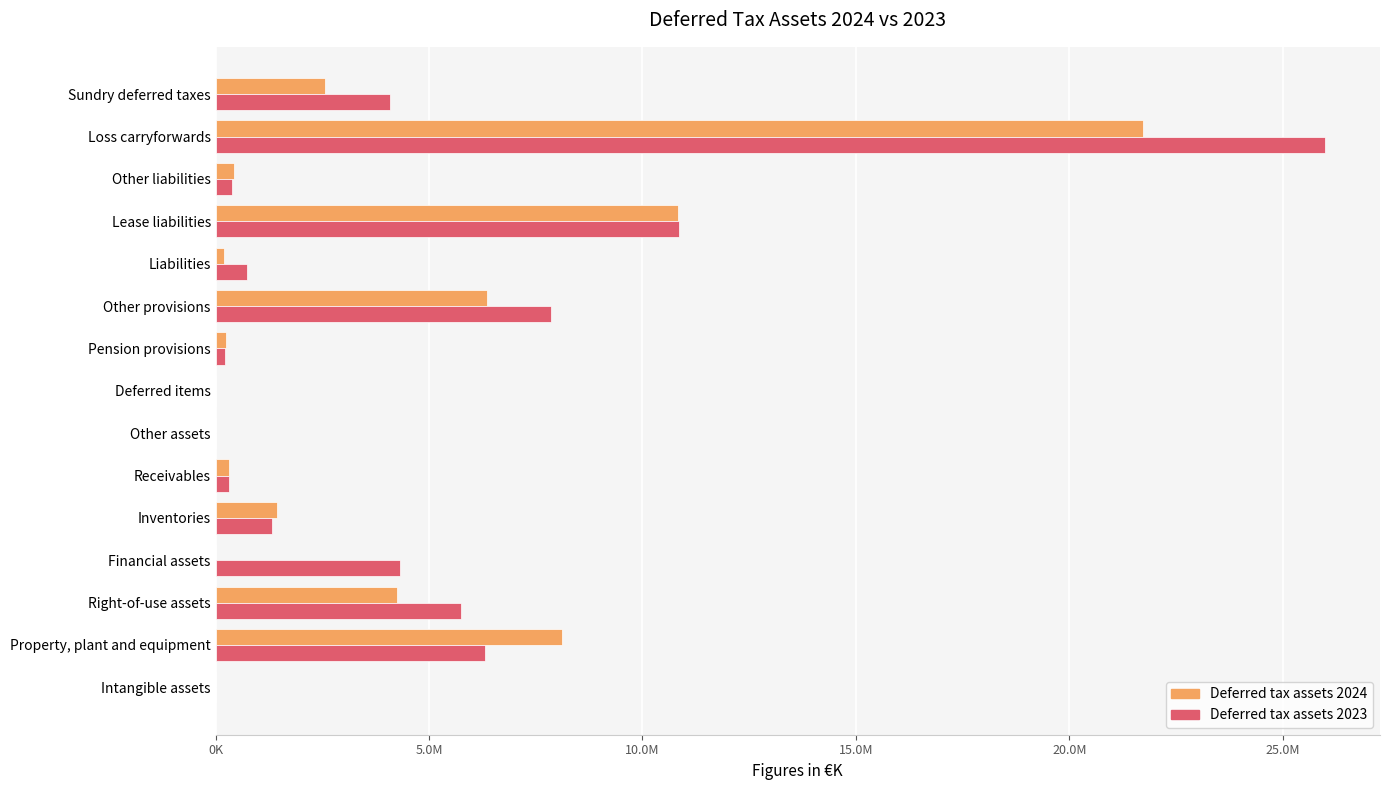

List the series in order of their peak value, highest first.

Deferred tax assets 2023, Deferred tax assets 2024